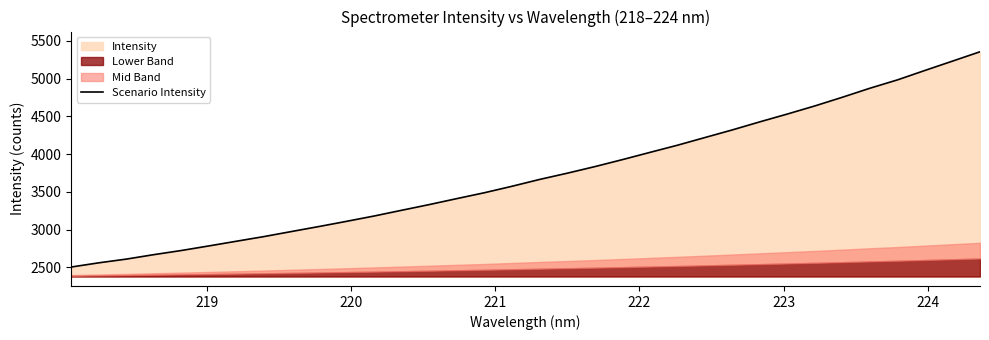

What is the minimum value for Scenario Intensity?

2503.7